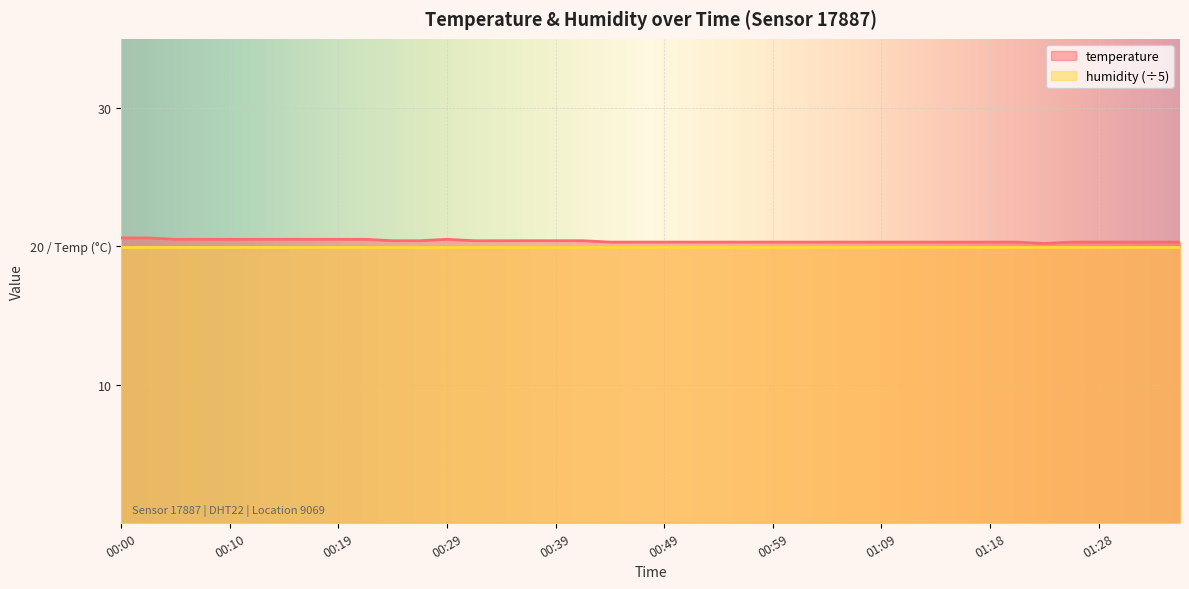

Reading right to left, transcribe all the data shown in this chart.

20.3	20.3	20.3	20.3	20.3	20.2	20.3	20.3	20.3	20.3	20.3	20.3	20.3	20.3	20.3	20.3	20.3	20.3	20.3	20.3	20.3	20.3	20.4	20.4	20.4	20.4	20.4	20.5	20.4	20.4	20.5	20.5	20.5	20.5	20.5	20.5	20.5	20.5	20.6	20.6